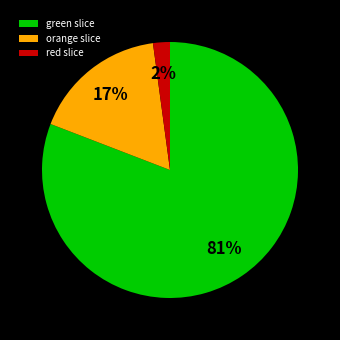

To the nearest percent, what is the average slice percentage?

33%